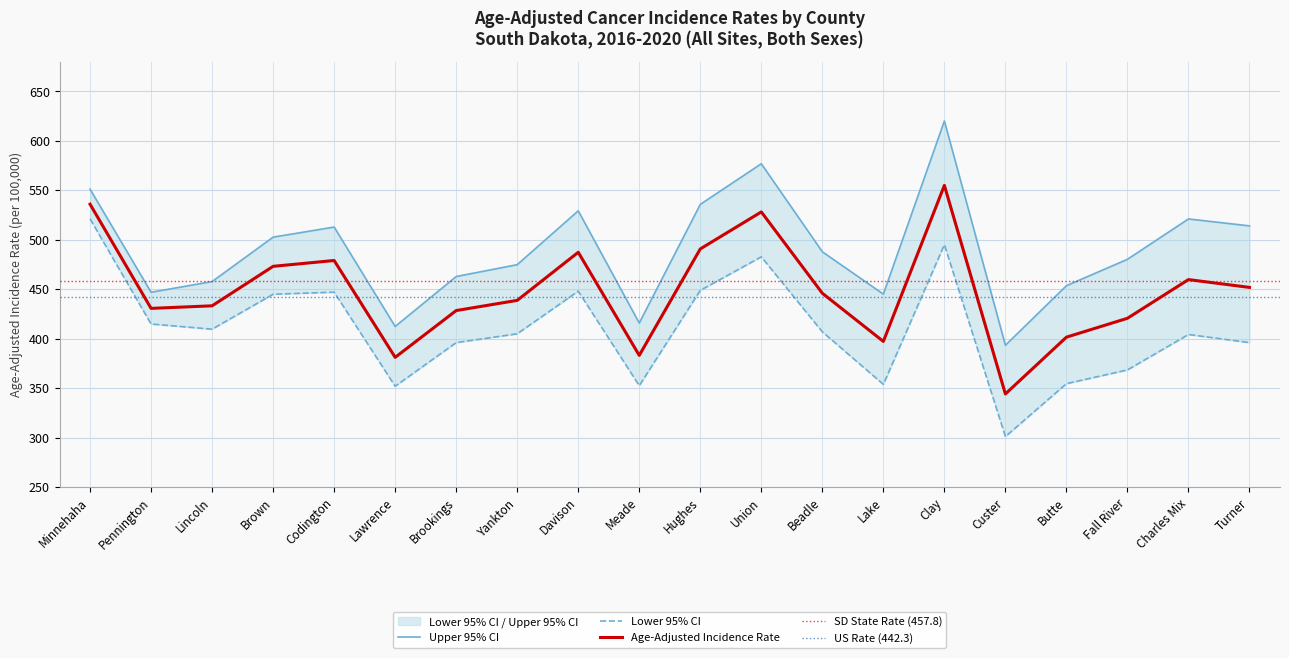

At which label does Age-Adjusted Incidence Rate reach its minimum?

Custer